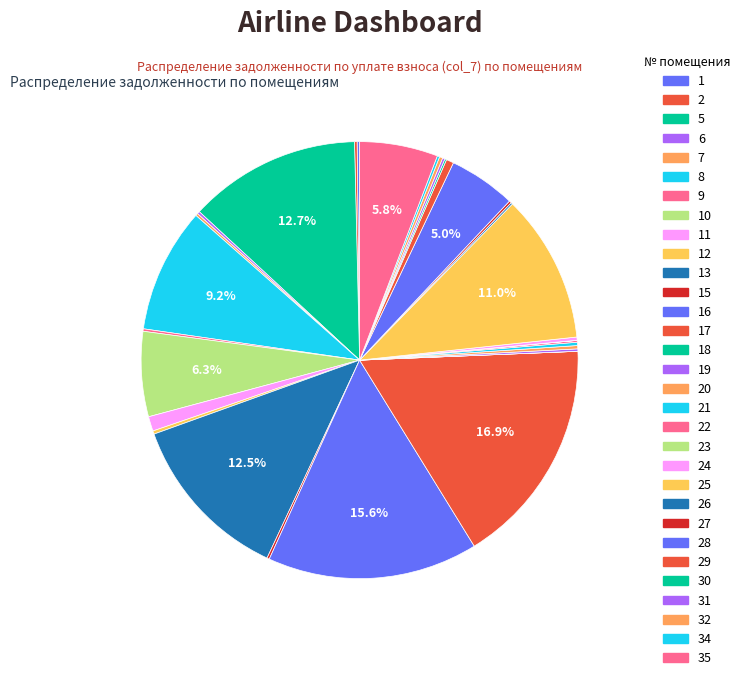

Is there any slice that represents more than half of the pie?

No